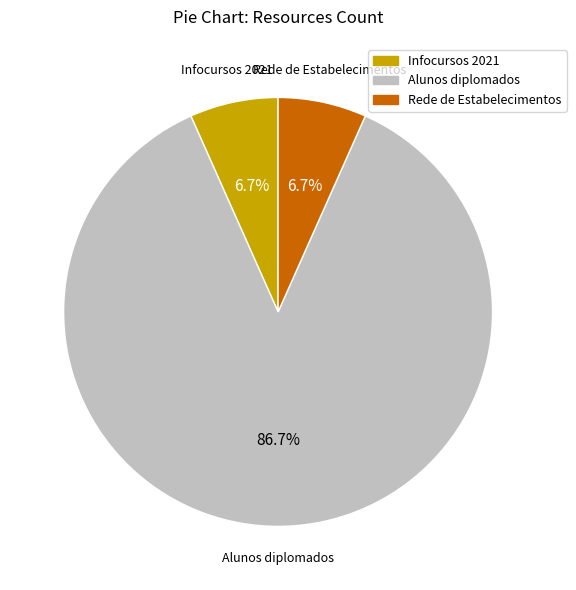

Which slice is the largest?

Alunos diplomados